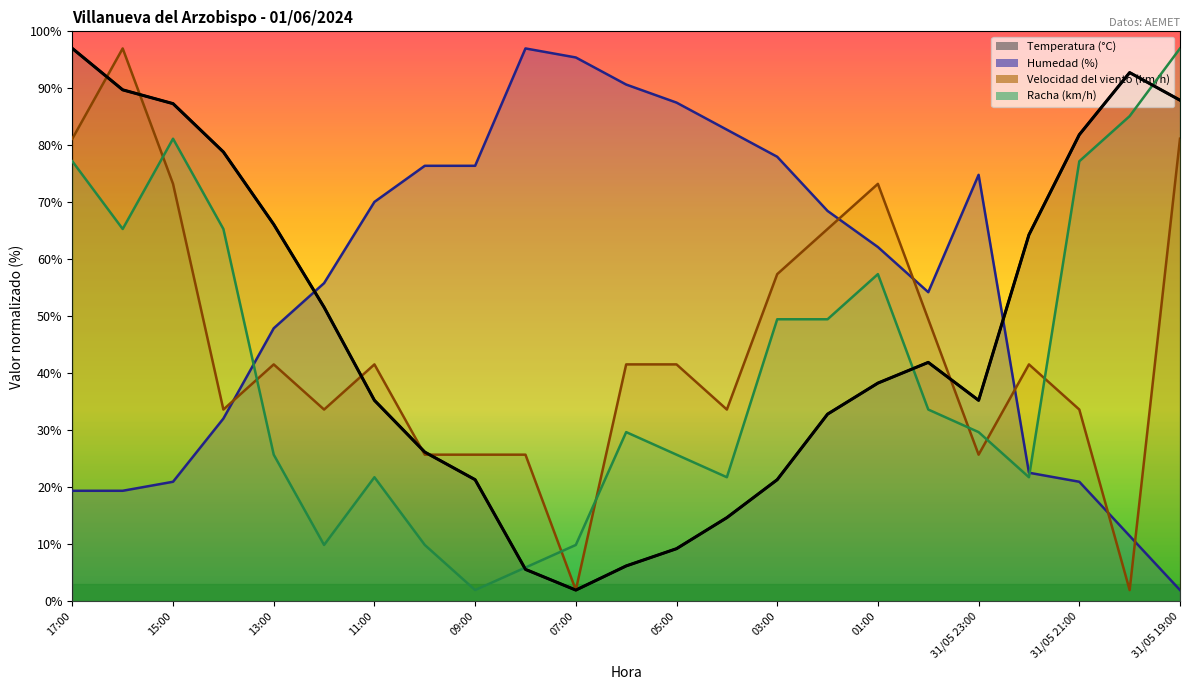

True or false: Humedad (%) and Velocidad del viento (km/h) intersect in this chart.

True